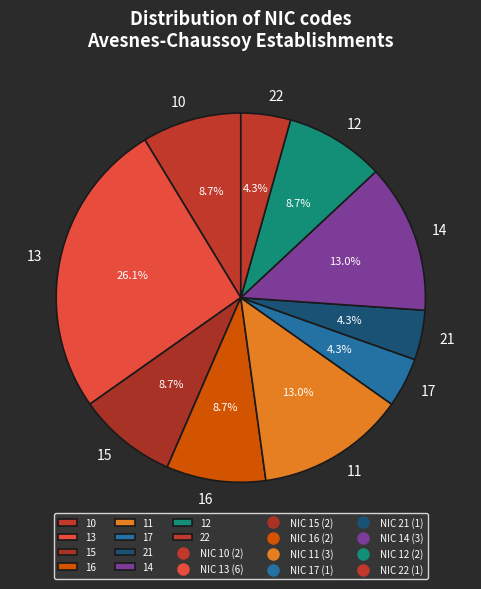

How many segments does this pie chart have?

10